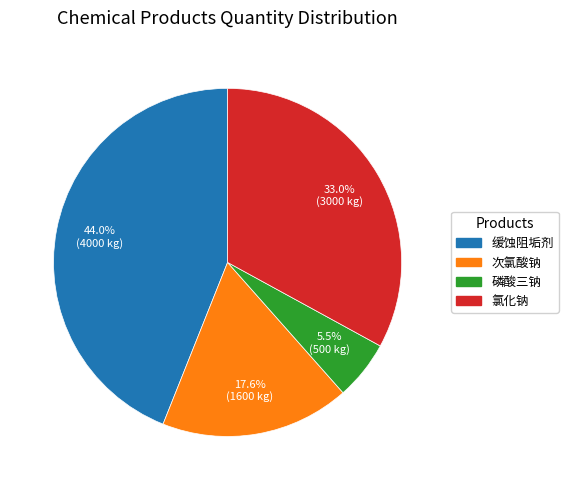

Does any single category account for the majority?

No